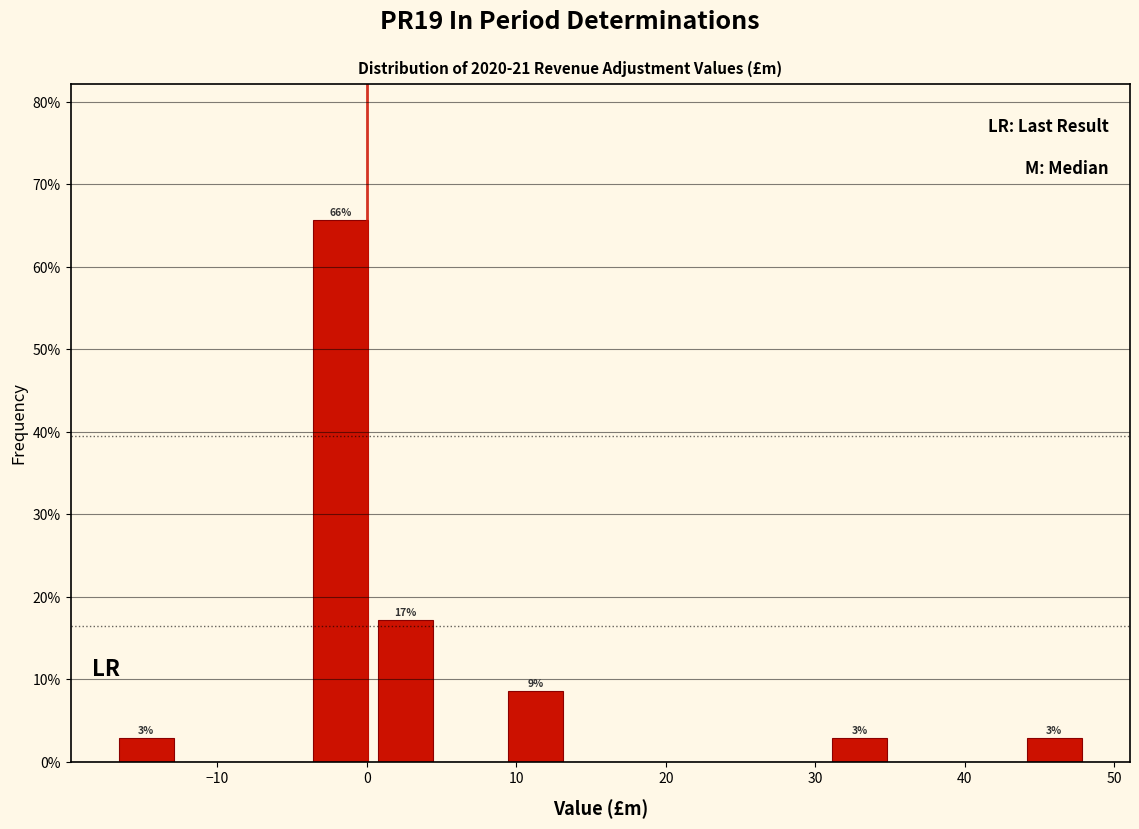

Over which range of the x-axis is the bar tallest?

-4 to 0